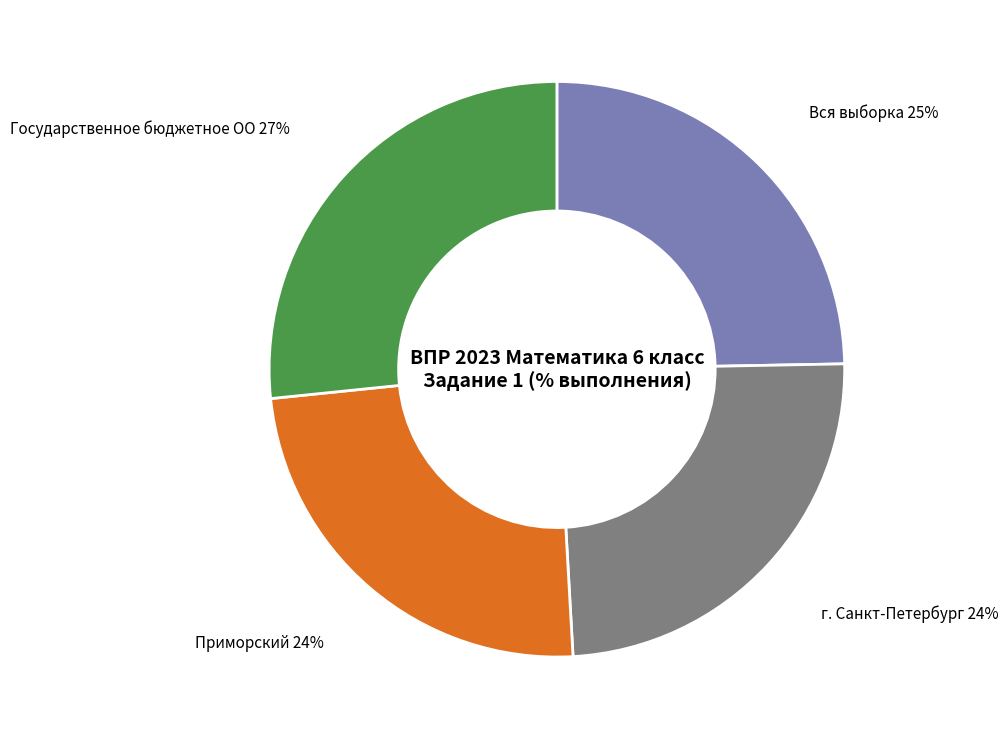

To the nearest percent, what is the average slice percentage?

25%